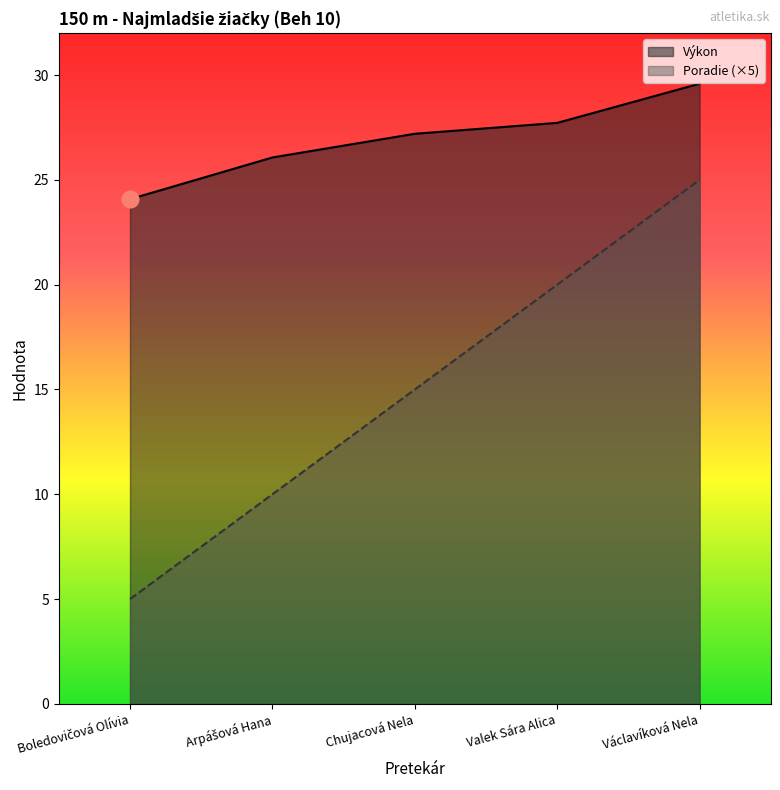

Which label corresponds to the smallest value in the chart?

Boledovičová Olívia